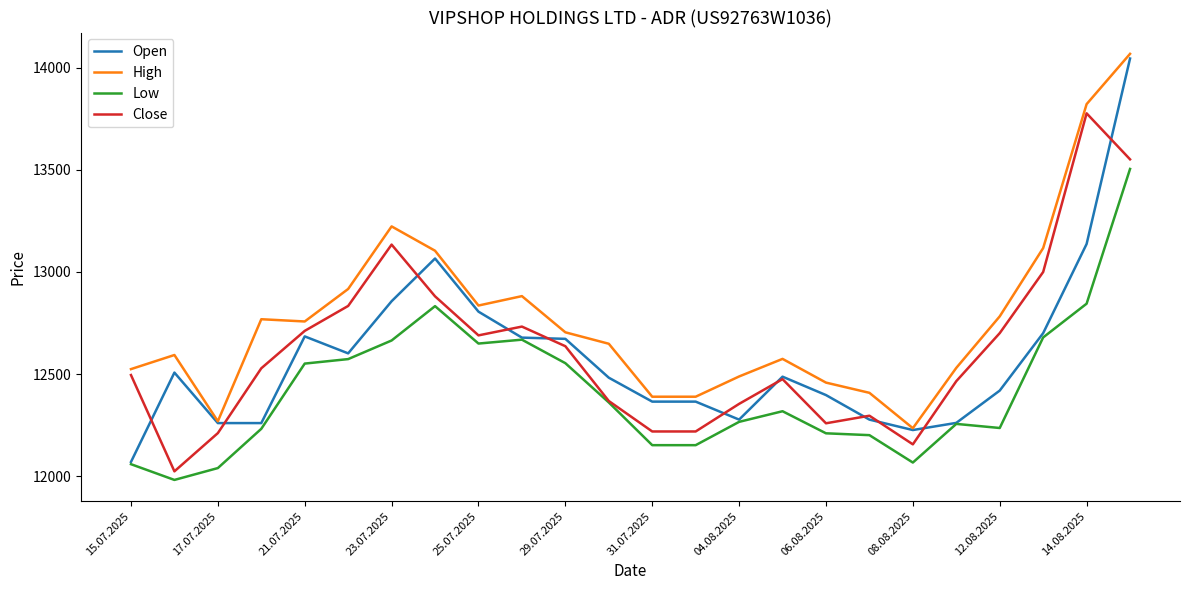

What is the highest value of the High series?

14067